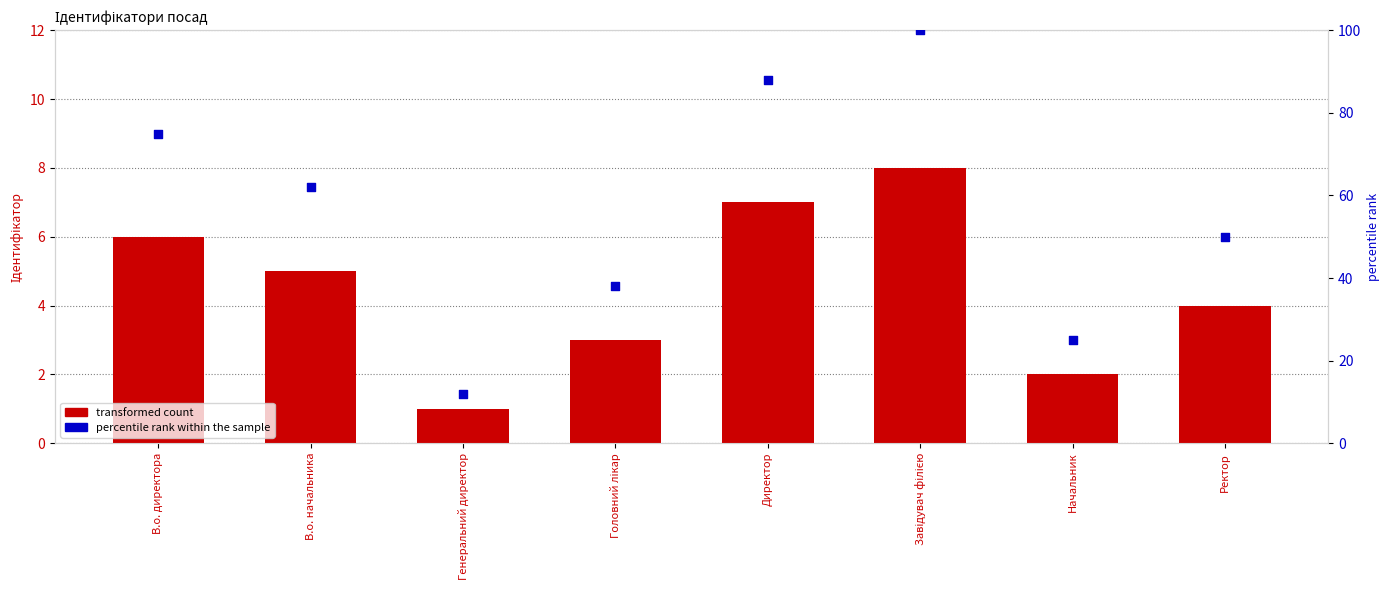

What are all the series names shown in the legend?

transformed count, percentile rank within the sample